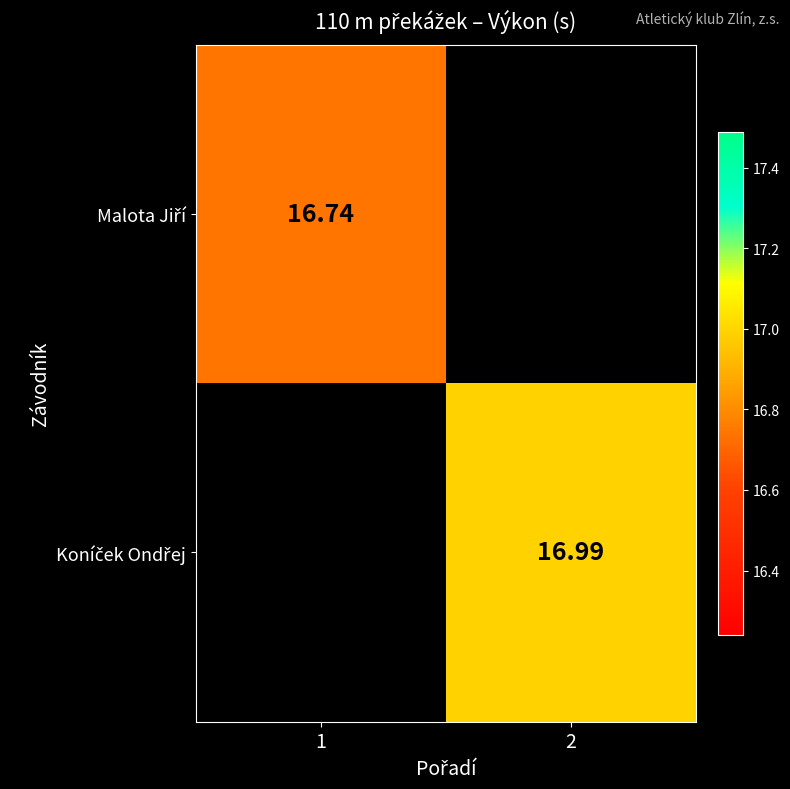

The Koníček Ondřej series shows 17.0 at 2. True or false?

True